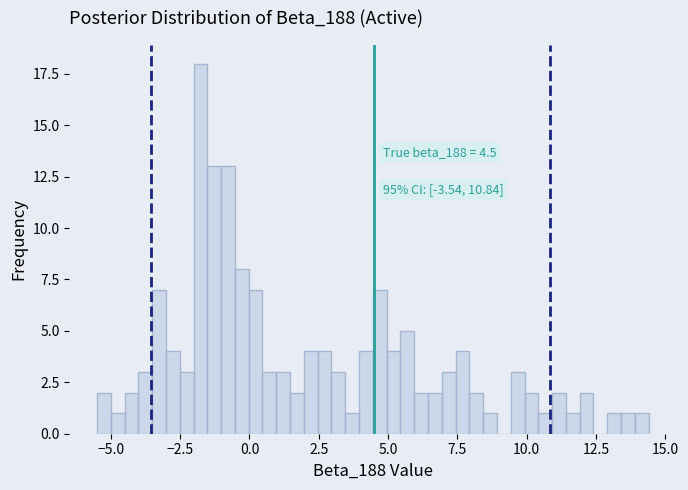

Around what value on the x-axis is the tallest bar? Give the approximate position of its centre, as read against the axis.

-2.0